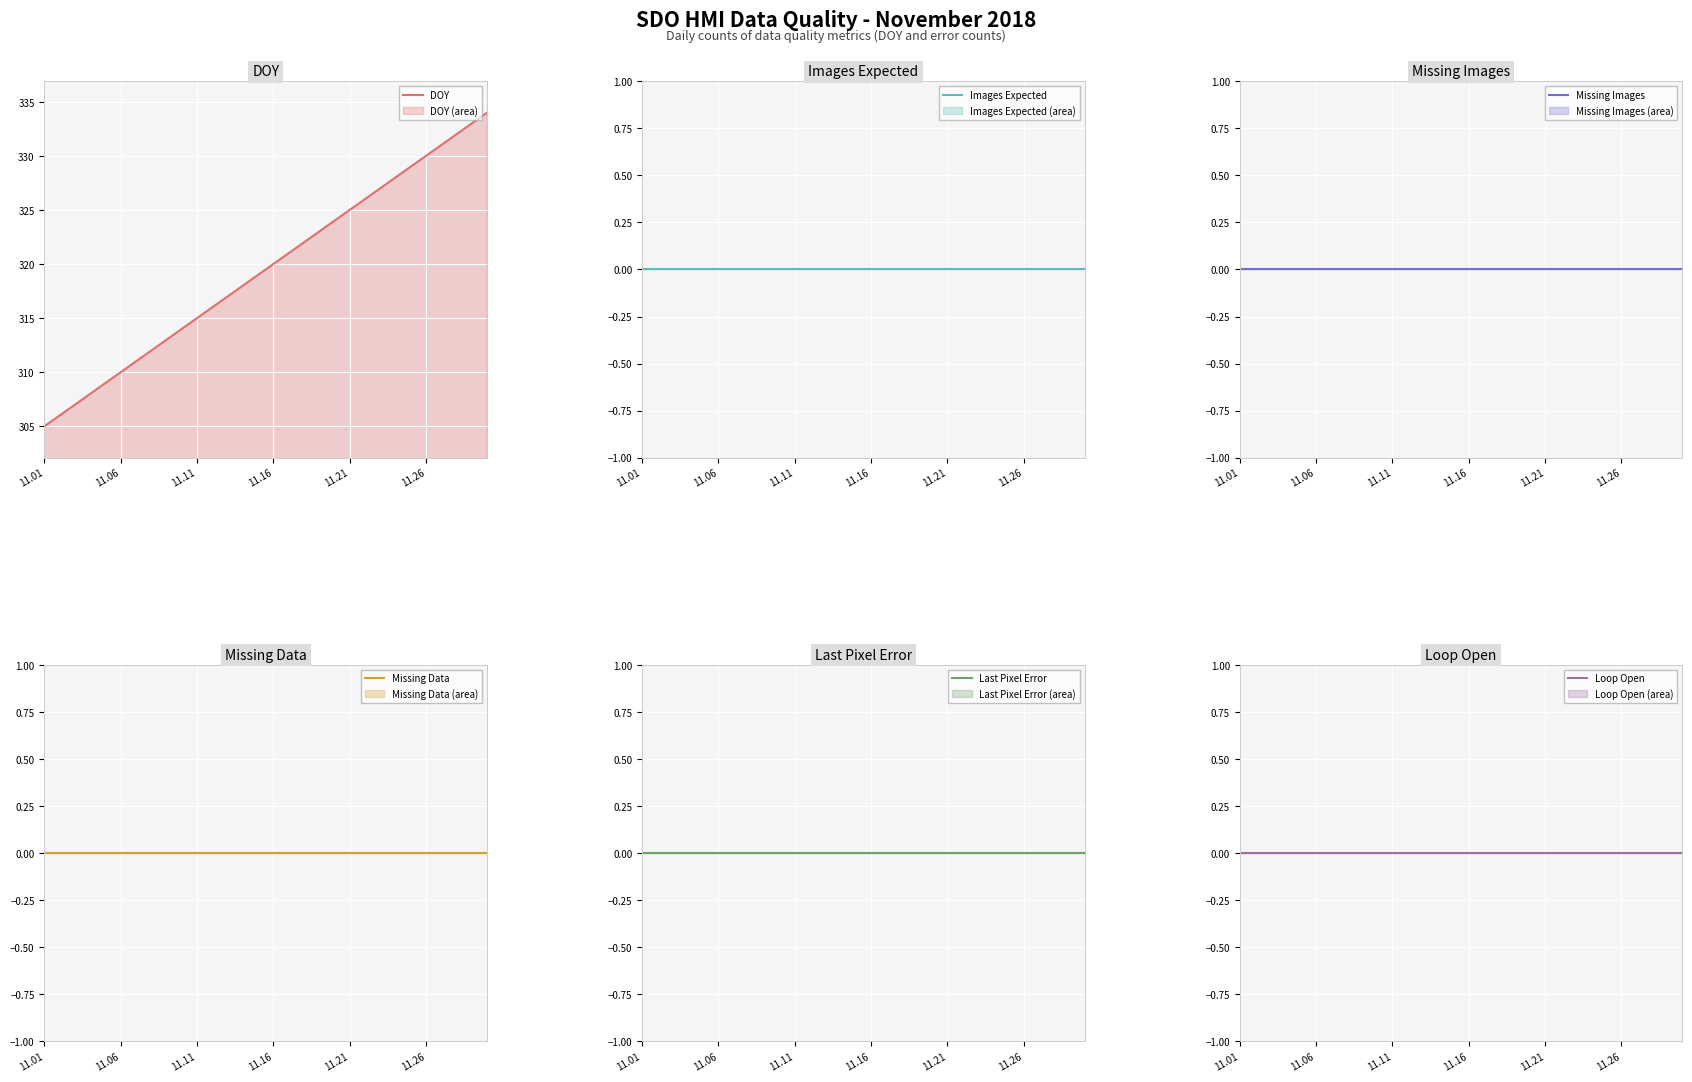

True or false: Last Pixel Error and Loop Open intersect in this chart.

False